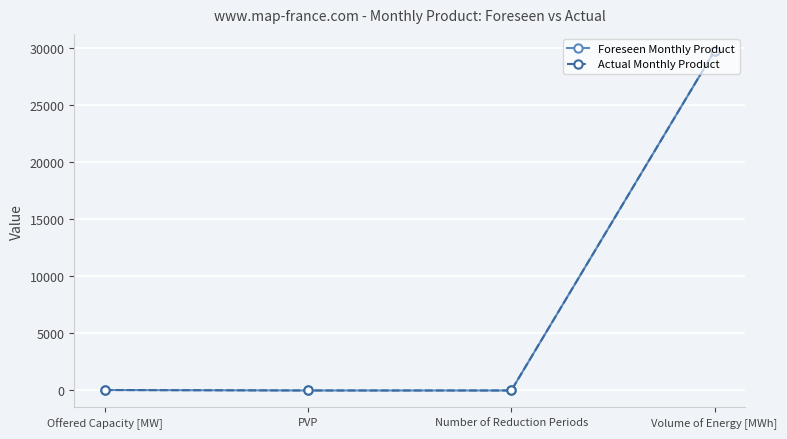

The Actual Monthly Product series shows 54 at Offered Capacity [MW]. True or false?

False